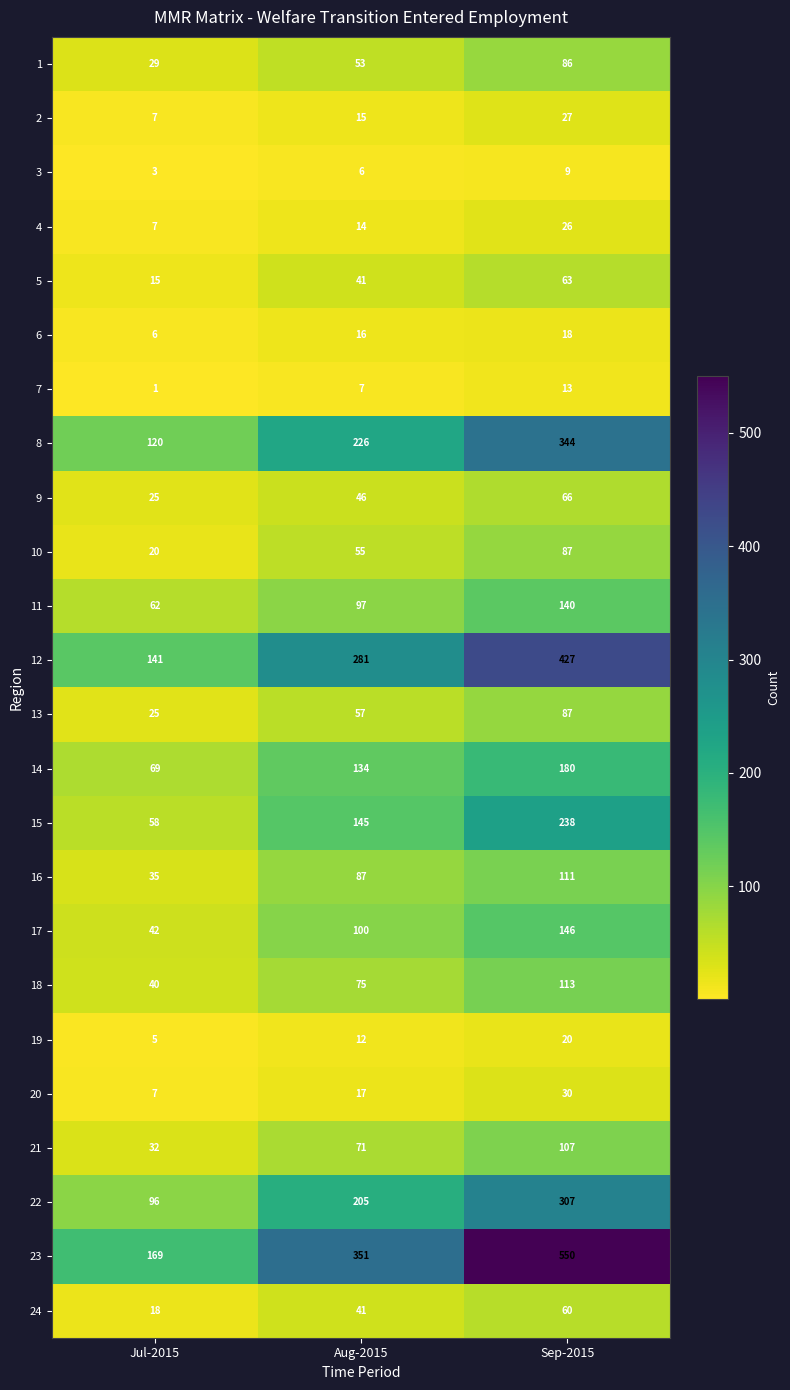

How many data points in 2 are less than 15?

1